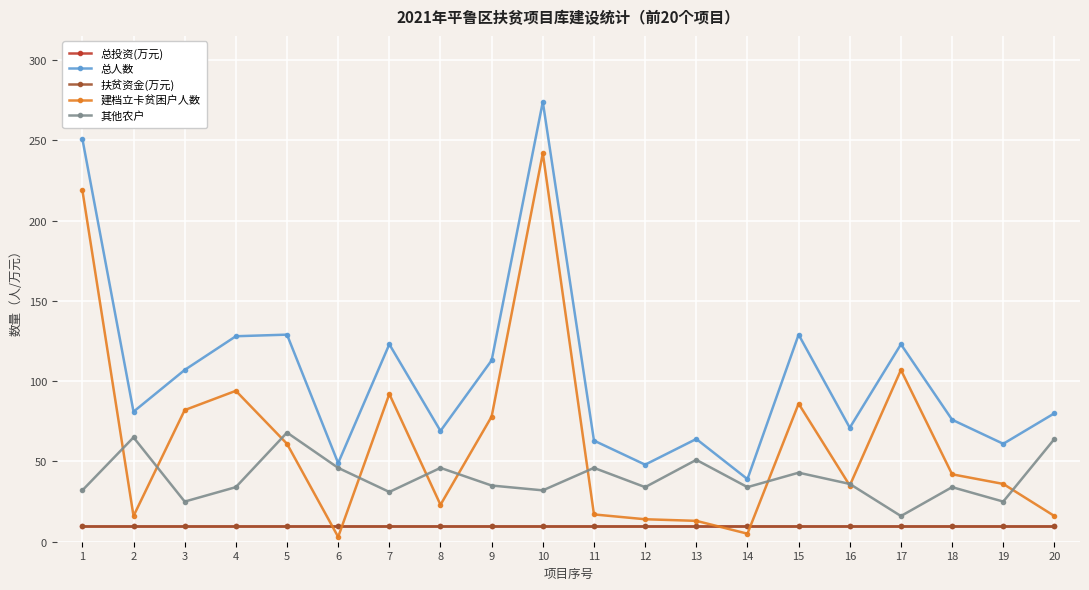

At which label is 其他农户 closest to 42?

15